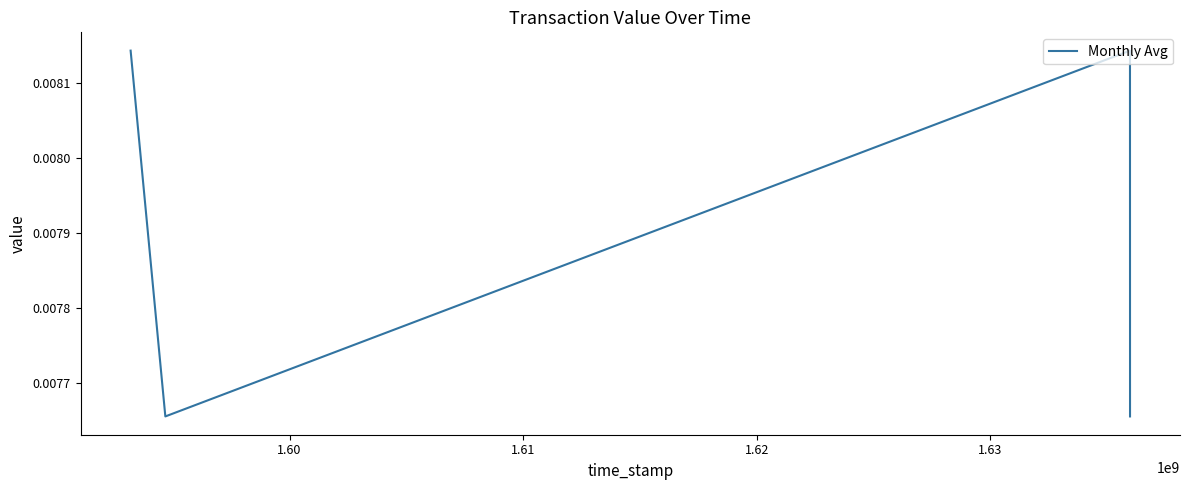

True or false: the data has more than 0 interior local peaks.

True